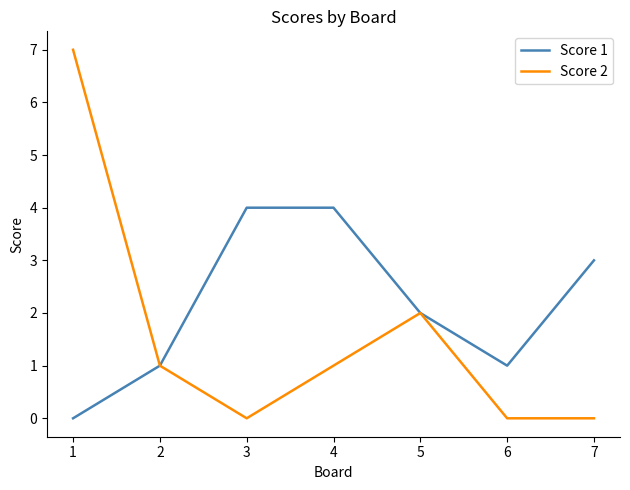

At which label is Score 1 closest to 2?

5